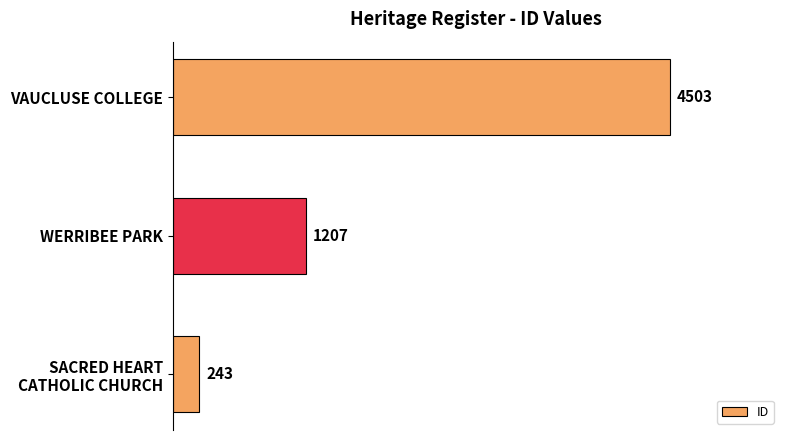

Count the values in the range 243 to 4503.

3